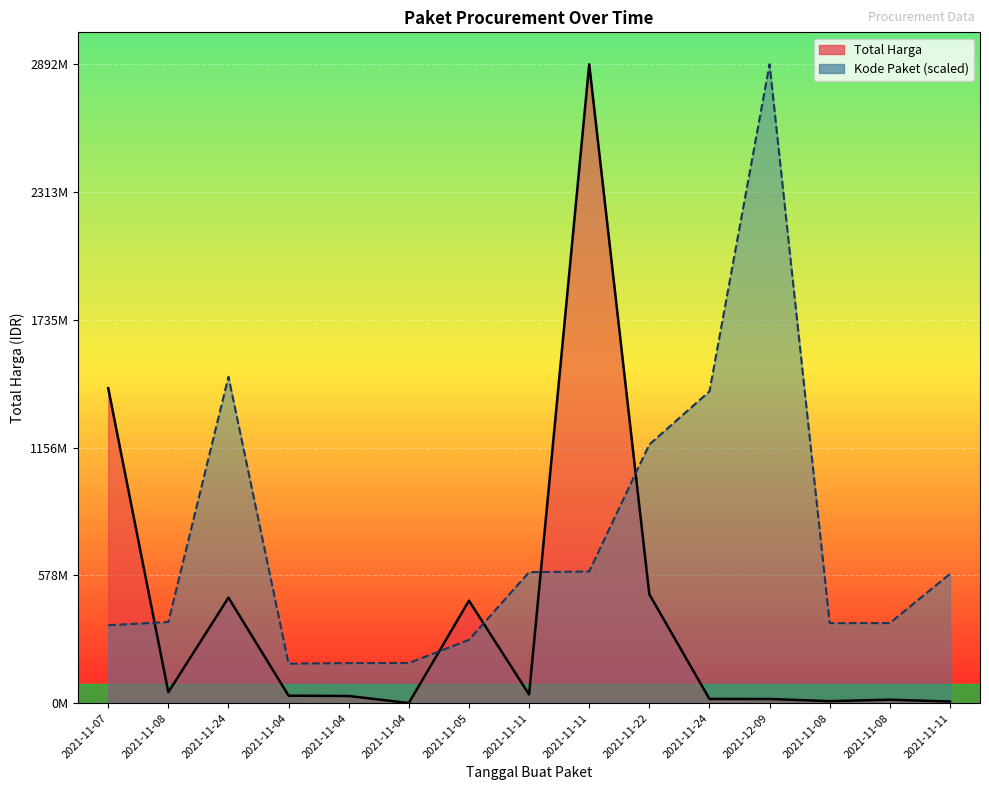

The Kode Paket series shows 506510585.9 at 2021-11-07. True or false?

False